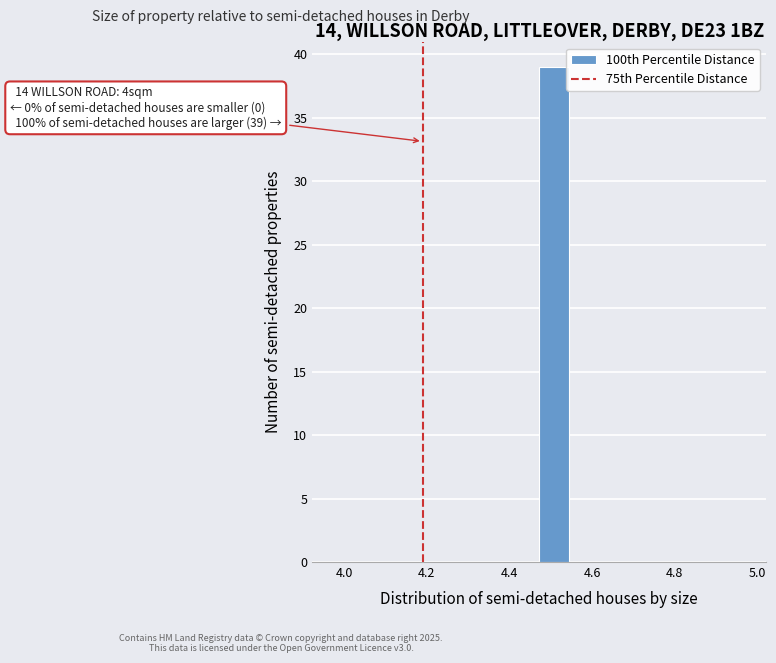

Around what value on the x-axis is the tallest bar? Give the approximate position of its centre, as read against the axis.

4.50